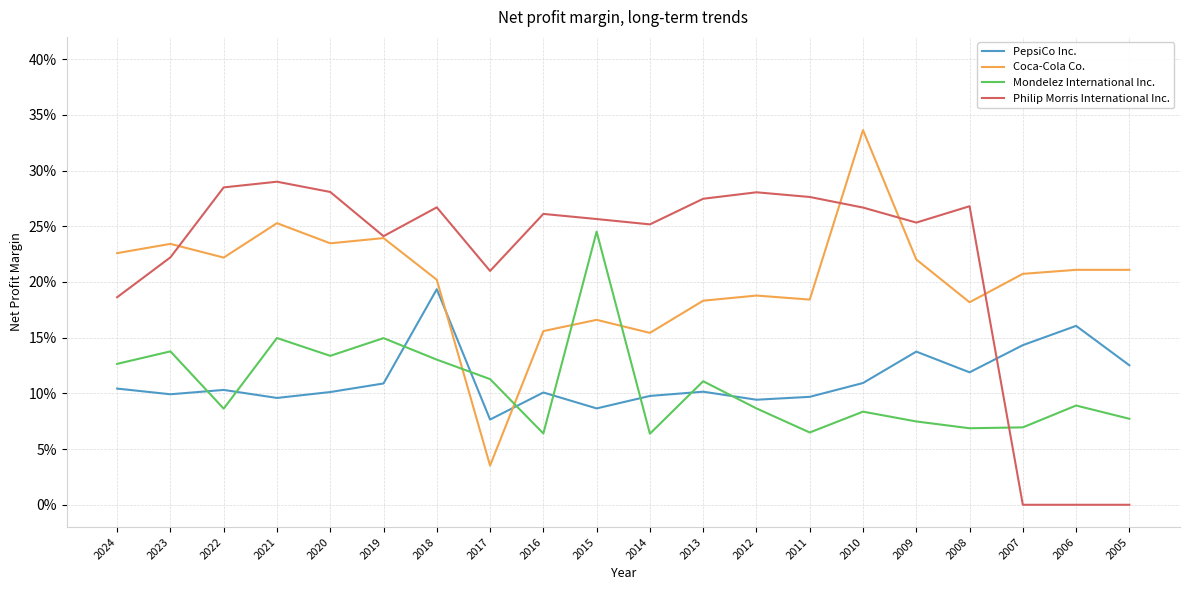

What is the lowest value of the PepsiCo Inc. series?

0.1